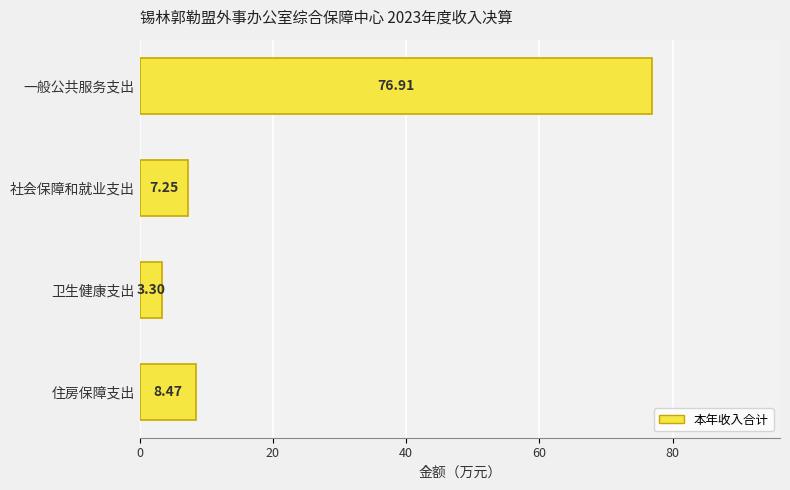

How many data points does each series have?

4